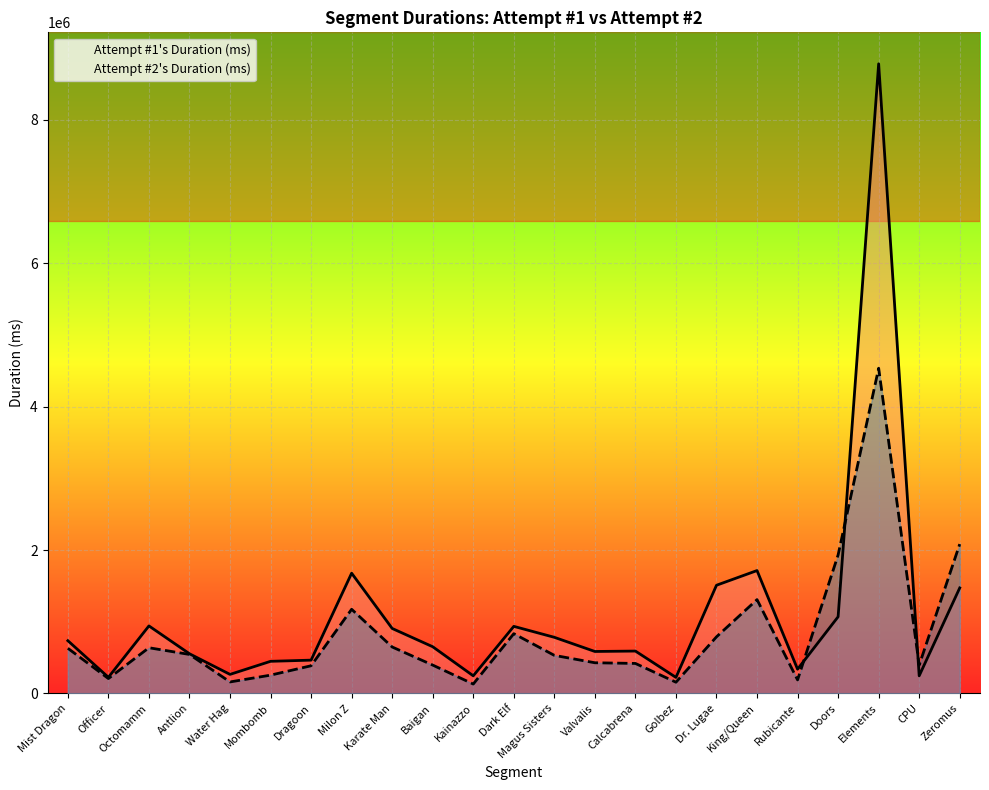

Does the chart display data point markers on the line(s)?

No